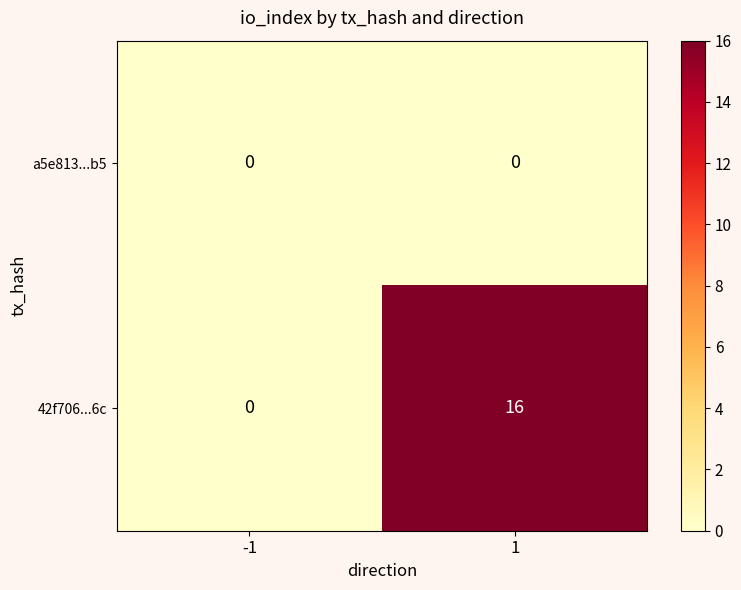

Rank the series by their maximum value, from highest to lowest.

42f706...6c, a5e813...b5